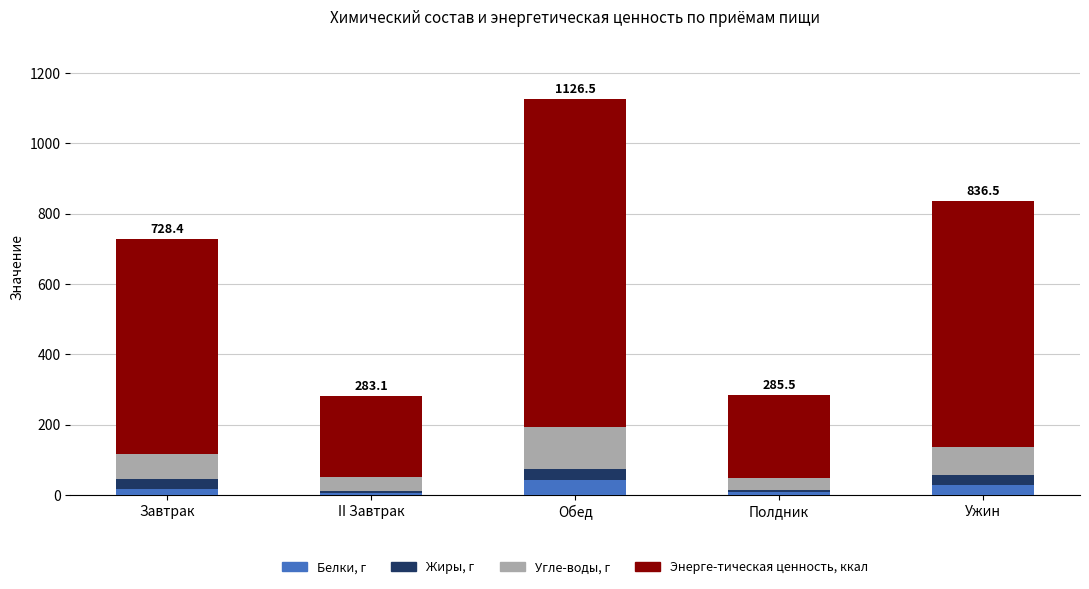

True or false: Белки, г has a value of 44.2 at Обед.

True